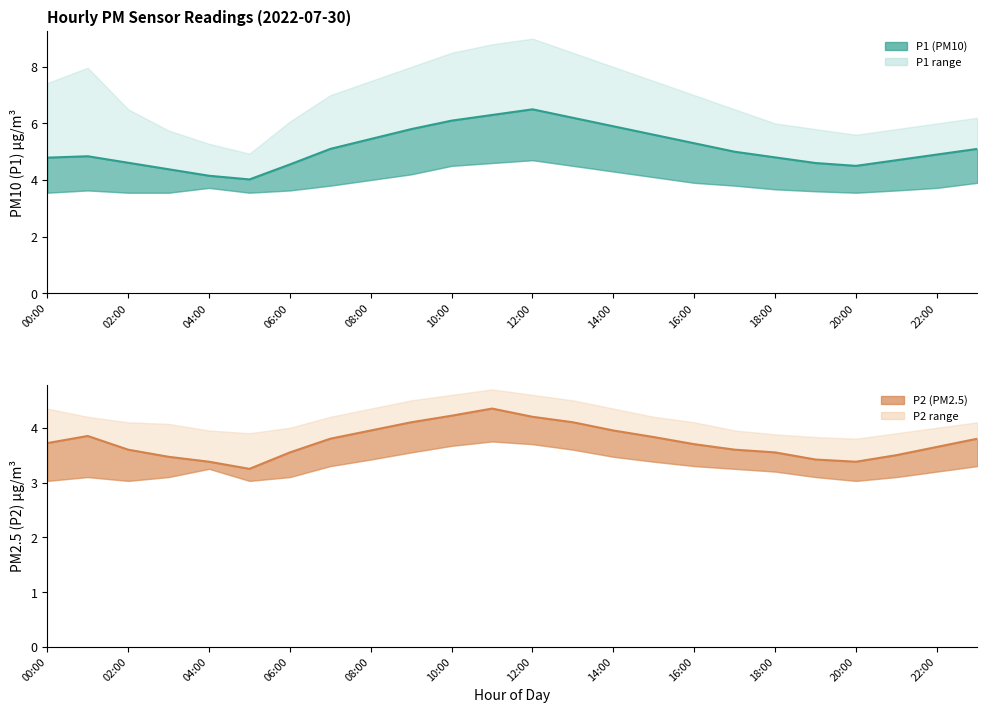

What is the average value of the P2 mean series?

3.7